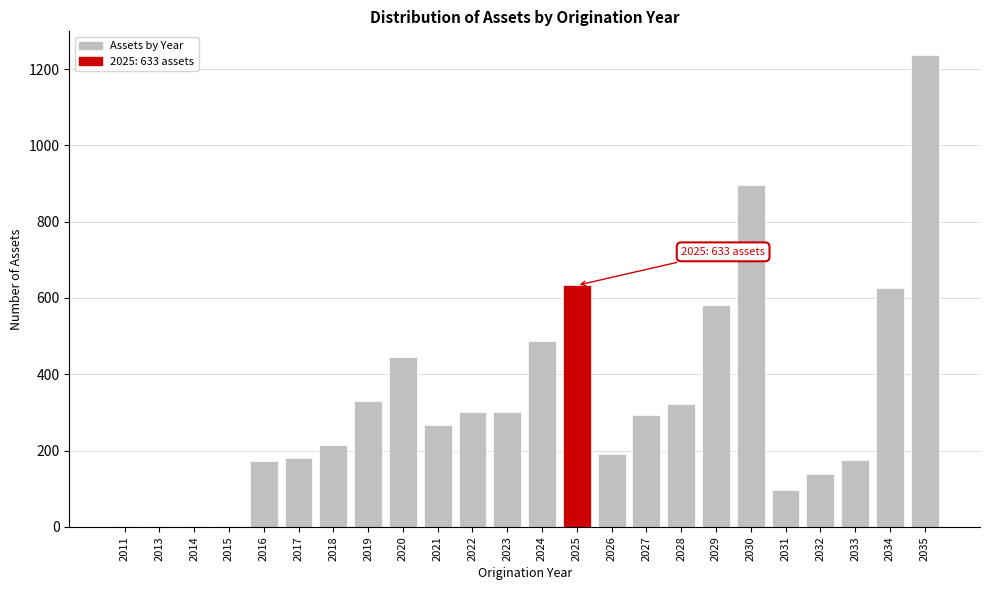

What is the greatest value displayed?

1237